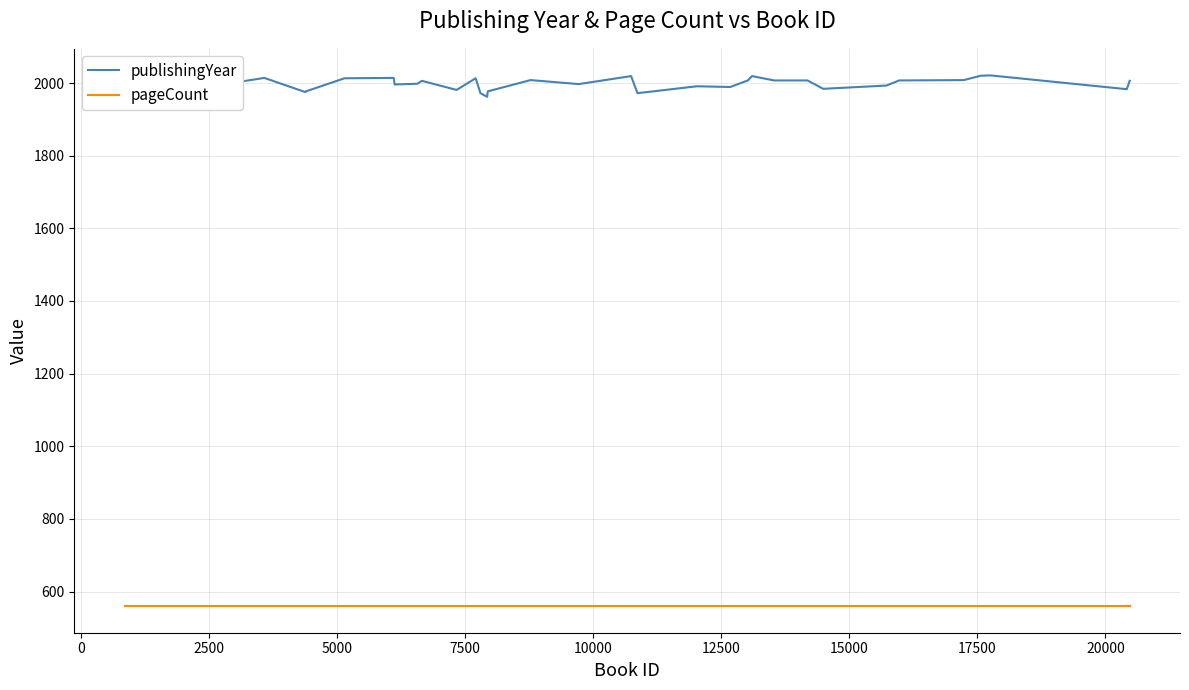

List the series in order of their peak value, highest first.

publishingYear, pageCount